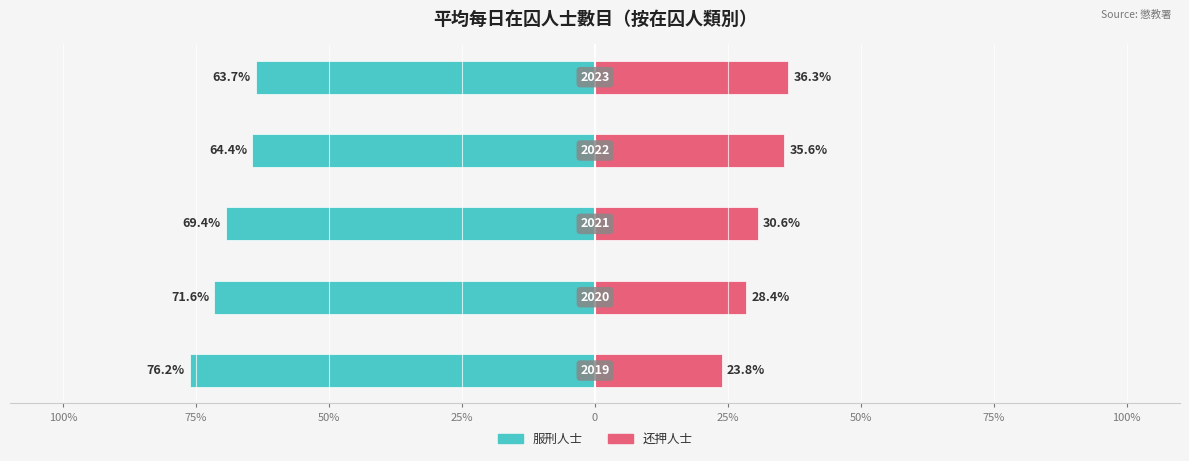

What are all the series names shown in the legend?

服刑人士, 还押人士